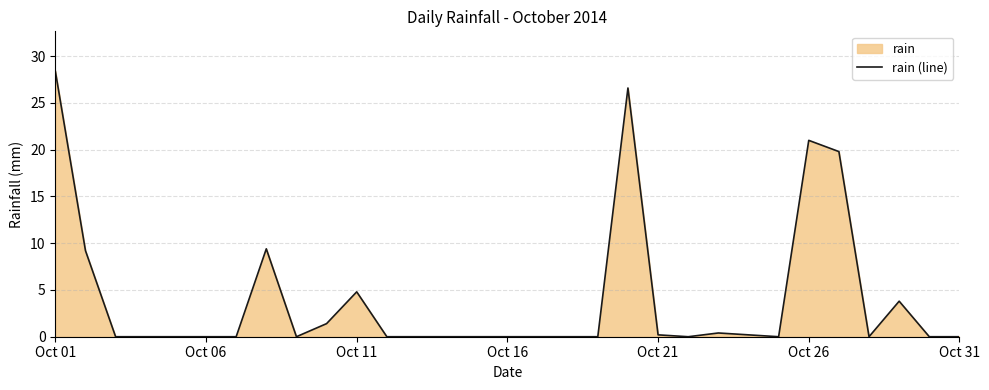

Reading left to right, what are all the values shown in this chart?

28.4	9.2	0.0	0.0	0.0	0.0	0.0	9.4	0.0	1.4	4.8	0.0	0.0	0.0	0.0	0.0	0.0	0.0	0.0	26.6	0.2	0.0	0.4	0.2	0.0	21.0	19.8	0.0	3.8	0.0	0.0